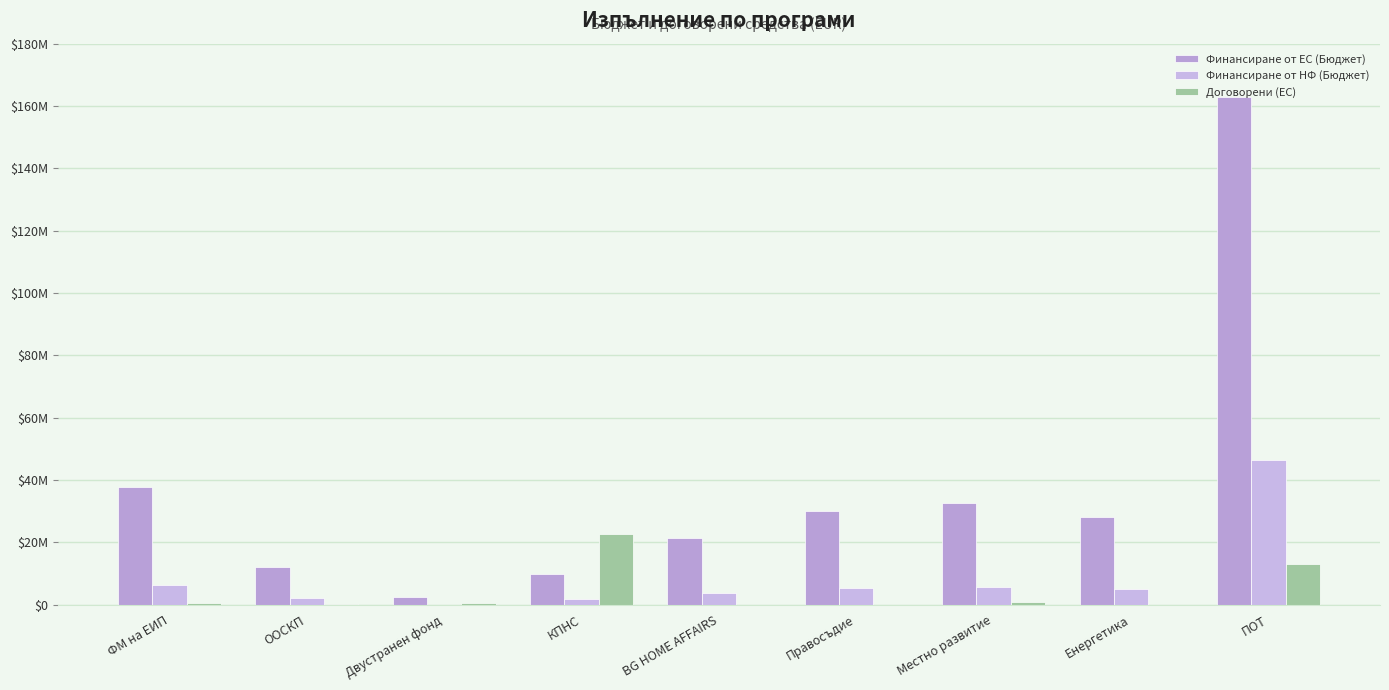

Between BG HOME AFFAIRS and Енергетика, which series saw the biggest shift?

Финансиране от ЕС (Бюджет)